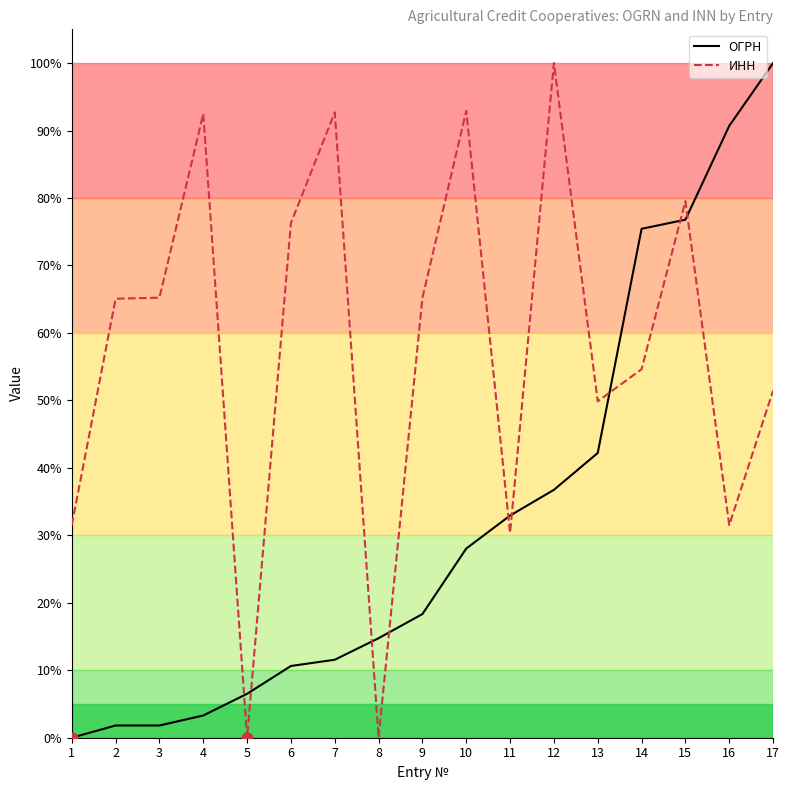

What are all the series names shown in the legend?

ОГРН, ИНН